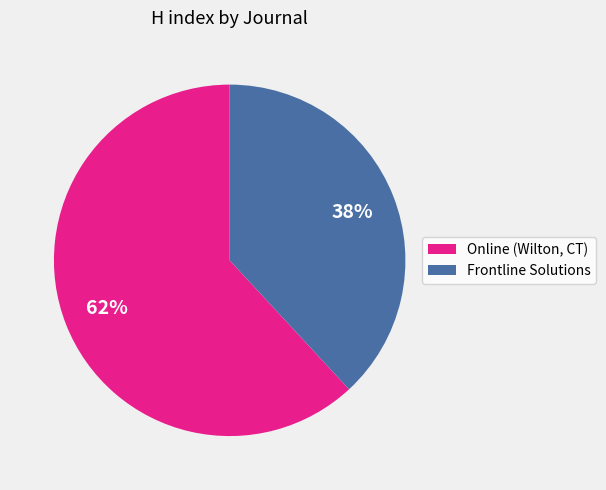

Is there a majority slice in this chart?

Yes